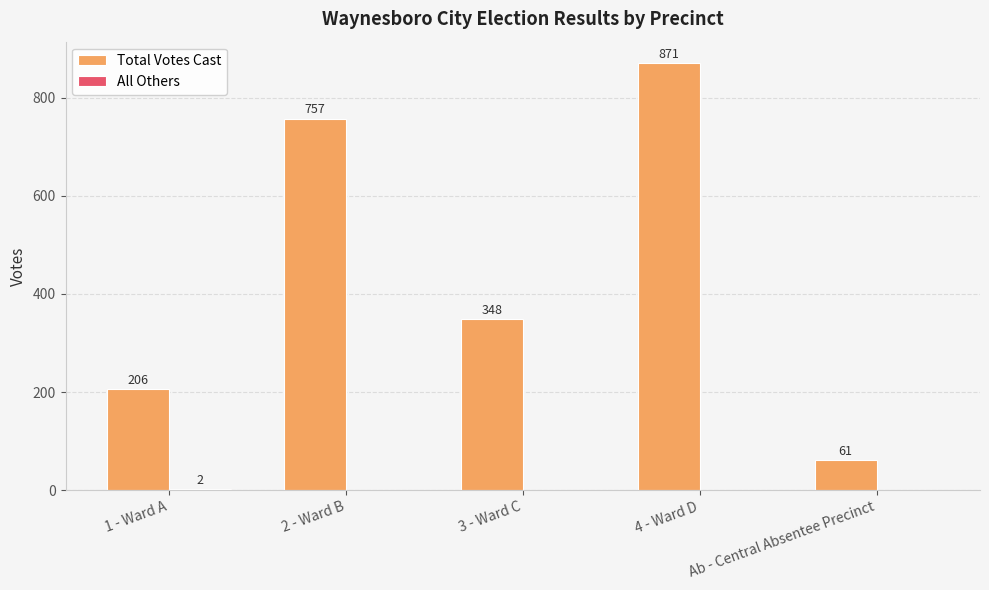

Which series changed the most between 1 - Ward A and 2 - Ward B?

Total Votes Cast